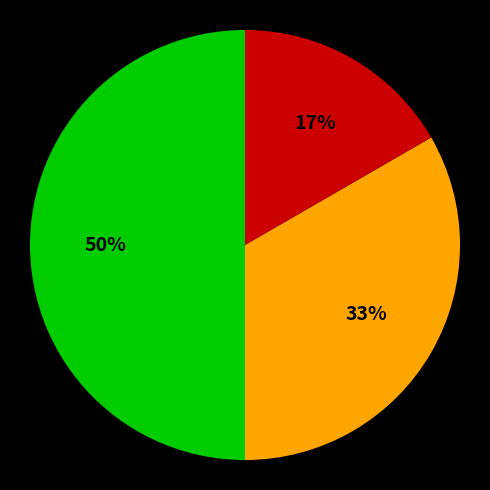

To the nearest percent, what is the average slice percentage?

33%